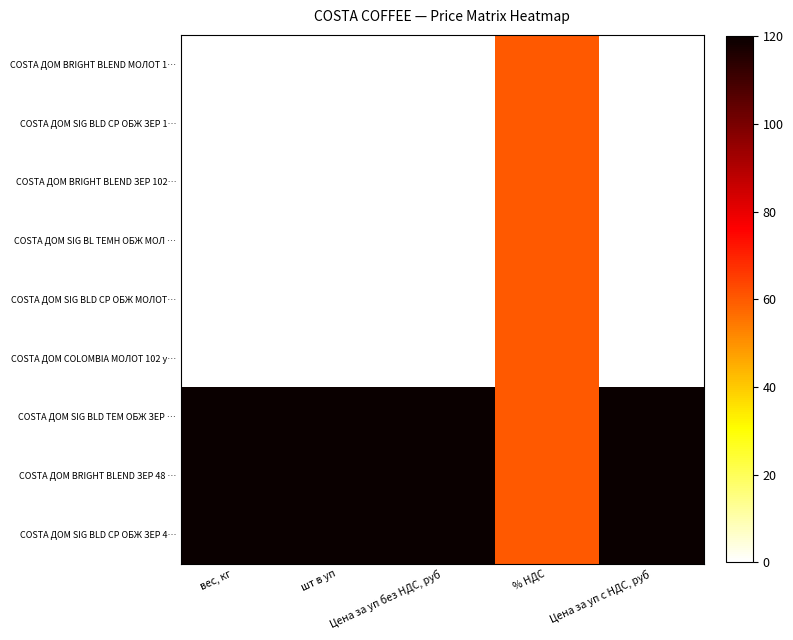

Reading left to right, extract all data points from this chart.

COSTA ДОМ BRIGHT BLEND МОЛОТ 1…: вес, кг=0	шт в уп=0	Цена за уп без НДС, руб=0	% НДС=60	Цена за уп с НДС, руб=0
COSTA ДОМ SIG BLD СР ОБЖ ЗЕР 1…: вес, кг=0	шт в уп=0	Цена за уп без НДС, руб=0	% НДС=60	Цена за уп с НДС, руб=0
COSTA ДОМ BRIGHT BLEND ЗЕР 102…: вес, кг=0	шт в уп=0	Цена за уп без НДС, руб=0	% НДС=60	Цена за уп с НДС, руб=0
COSTA ДОМ SIG BL ТЕМН ОБЖ МОЛ …: вес, кг=0	шт в уп=0	Цена за уп без НДС, руб=0	% НДС=60	Цена за уп с НДС, руб=0
COSTA ДОМ SIG BLD СР ОБЖ МОЛОТ…: вес, кг=0	шт в уп=0	Цена за уп без НДС, руб=0	% НДС=60	Цена за уп с НДС, руб=0
COSTA ДОМ COLOMBIA МОЛОТ 102 у…: вес, кг=0	шт в уп=0	Цена за уп без НДС, руб=0	% НДС=60	Цена за уп с НДС, руб=0
COSTA ДОМ SIG BLD ТЕМ ОБЖ ЗЕР …: вес, кг=120	шт в уп=120	Цена за уп без НДС, руб=120	% НДС=60	Цена за уп с НДС, руб=120
COSTA ДОМ BRIGHT BLEND ЗЕР 48 …: вес, кг=120	шт в уп=120	Цена за уп без НДС, руб=120	% НДС=60	Цена за уп с НДС, руб=120
COSTA ДОМ SIG BLD СР ОБЖ ЗЕР 4…: вес, кг=120	шт в уп=120	Цена за уп без НДС, руб=120	% НДС=60	Цена за уп с НДС, руб=120